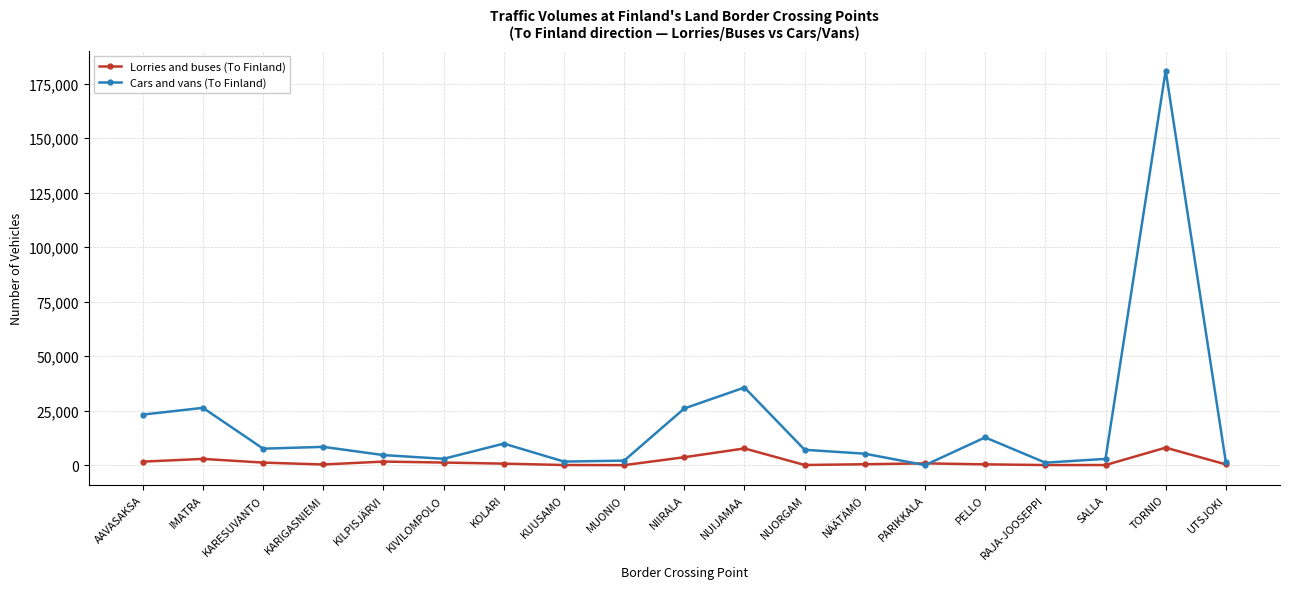

What is the total value across all series at SALLA?

2983